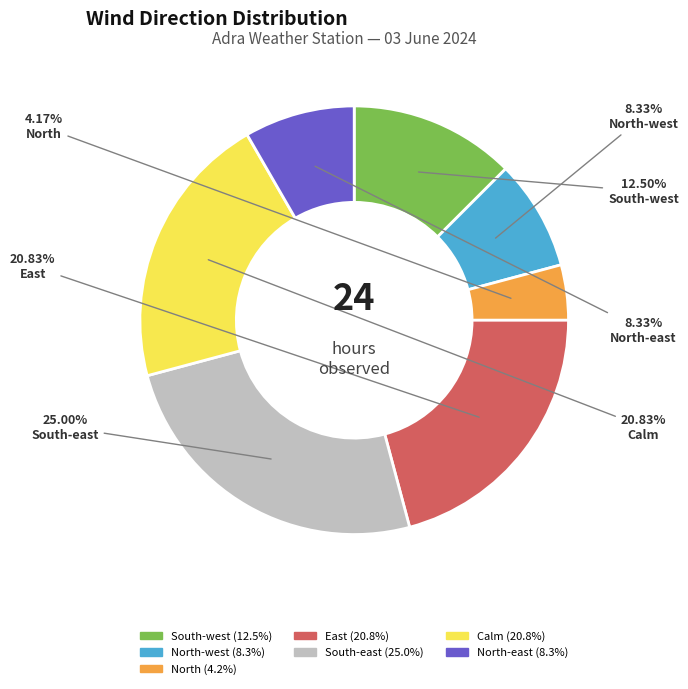

Is there any slice that represents more than half of the pie?

No